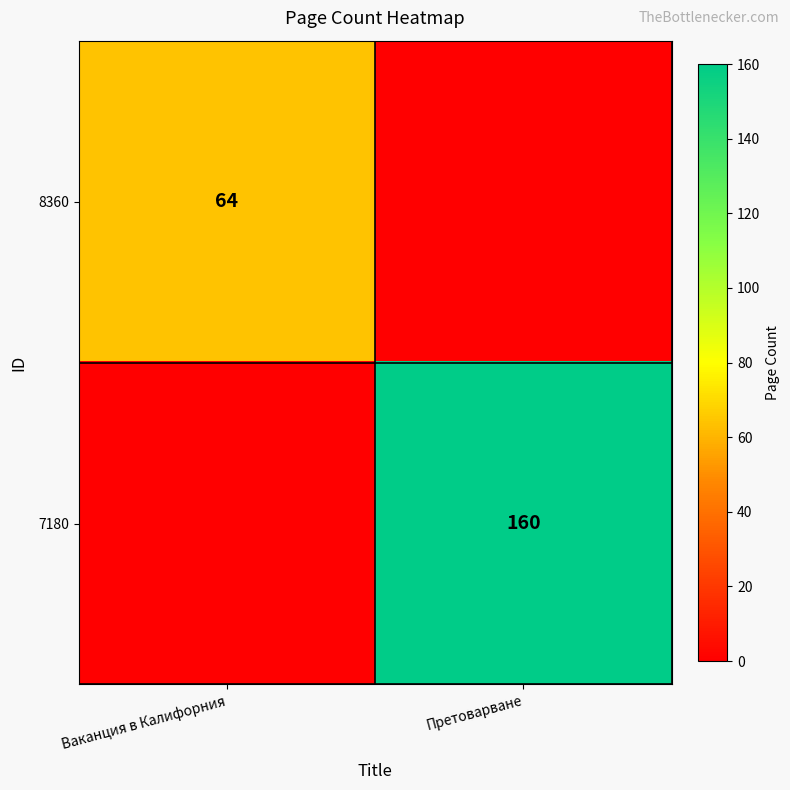

The 8360 series shows 99 at Ваканция в Калифорния. True or false?

False